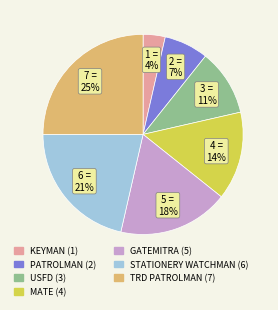

To the nearest percent, what is the average slice percentage?

14%